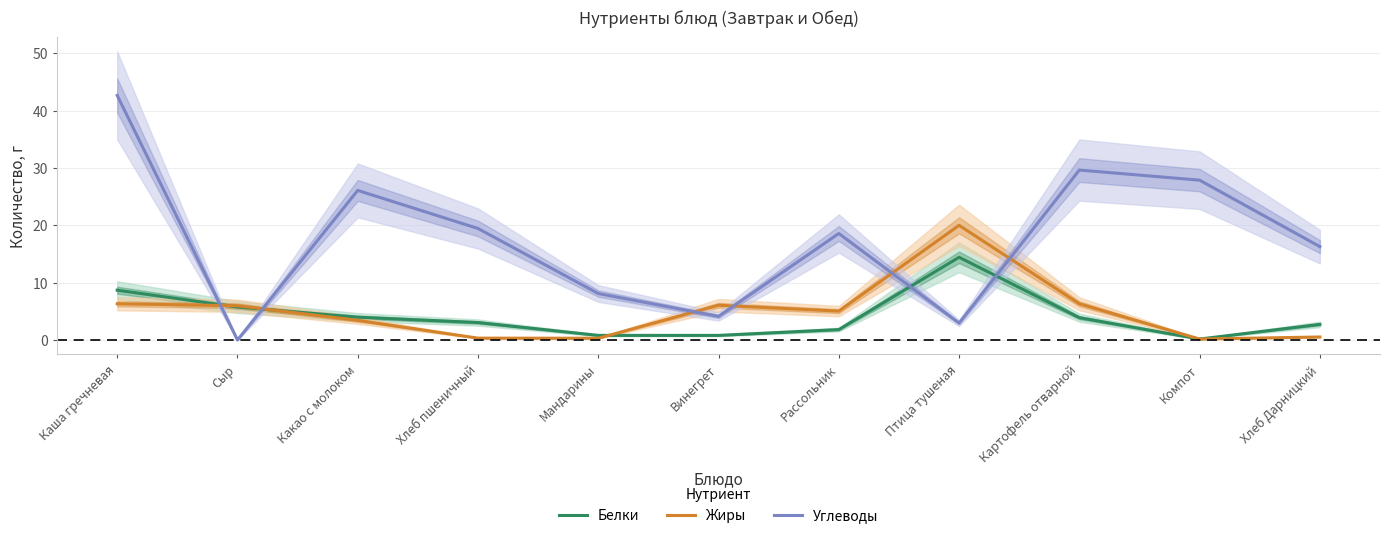

After their last crossing, which series has the higher values: Углеводы or Жиры?

Углеводы